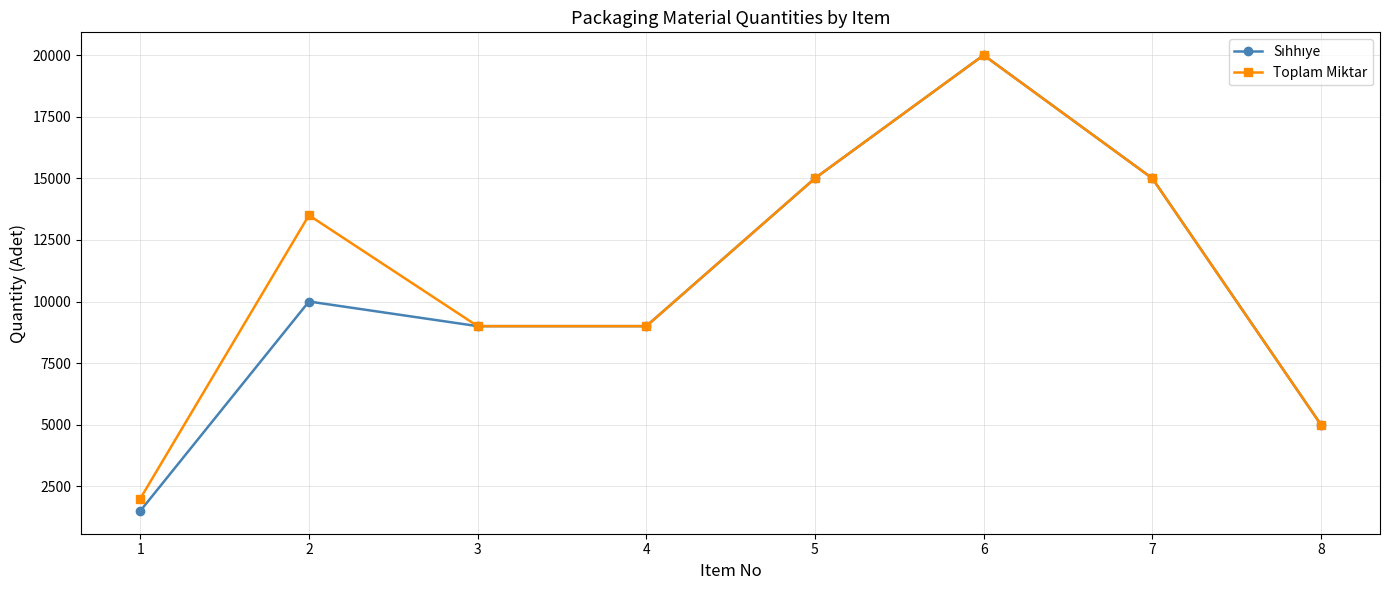

True or false: Toplam Miktar has more than 0 interior local peaks.

True